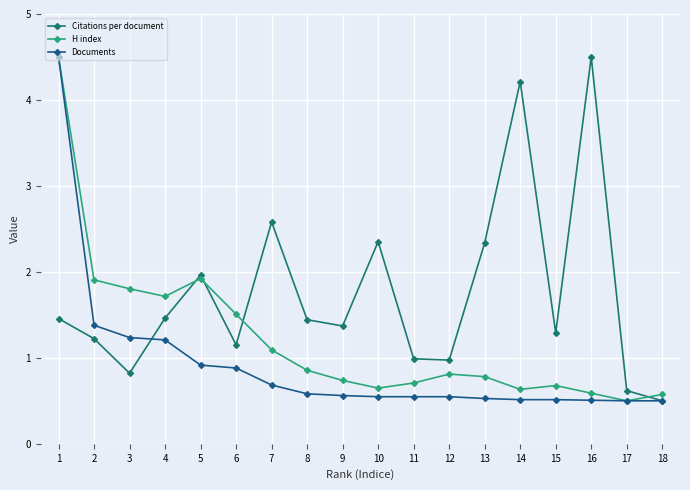

At which label does Citations per document reach its peak?

16